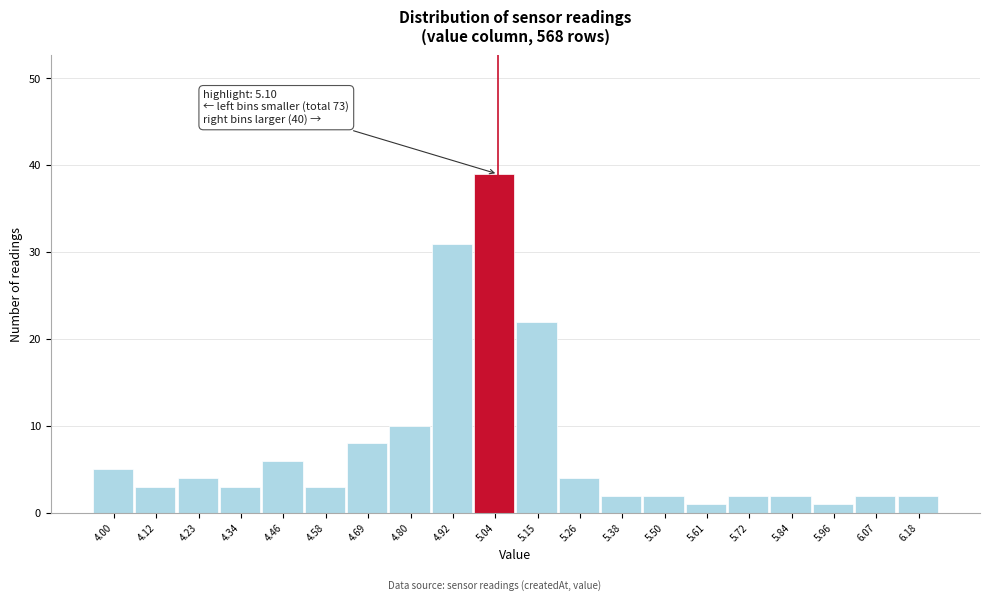

Reading right to left, extract all data points from this chart.

6.18=2	6.07=2	5.96=1	5.84=2	5.72=2	5.61=1	5.50=2	5.38=2	5.26=4	5.15=22	5.04=39	4.92=31	4.80=10	4.69=8	4.58=3	4.46=6	4.34=3	4.23=4	4.12=3	4.00=5